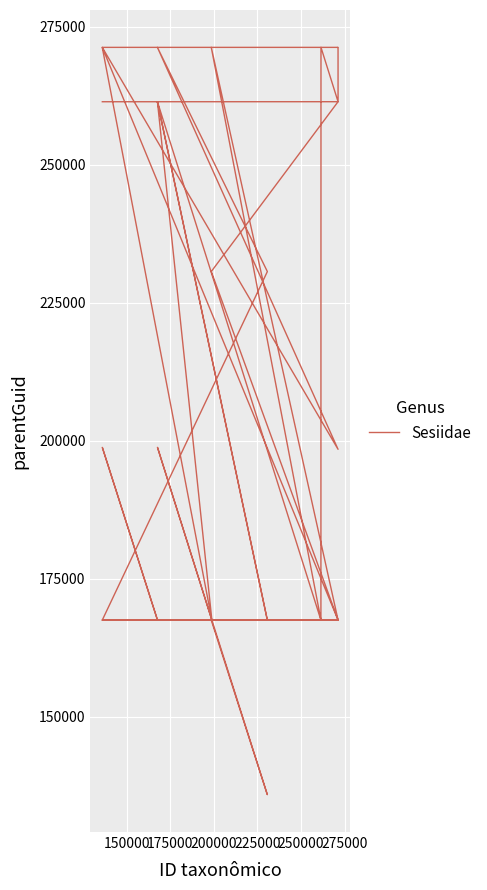

How many lines are shown in the chart?

1